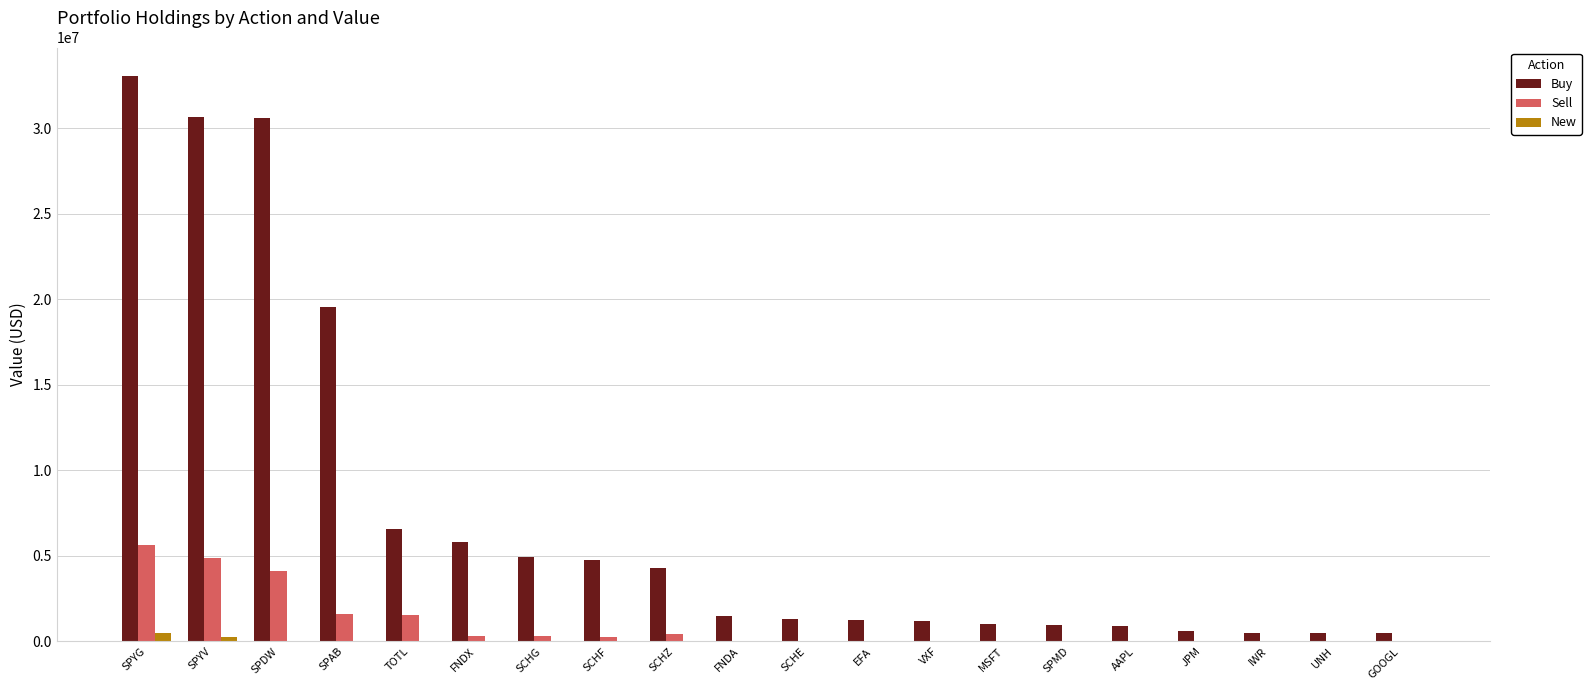

Is the value of Buy at SCHG greater than the value of Sell at SCHF?

Yes